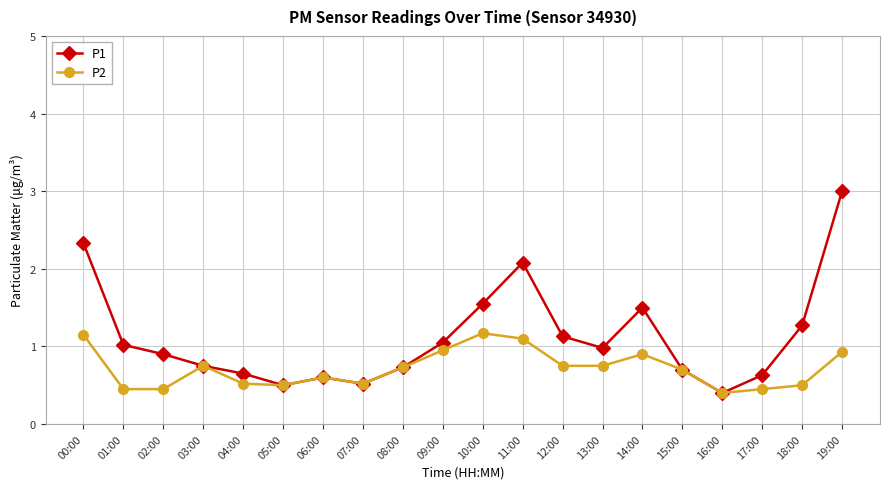

Rank the series by their average value, from lowest to highest.

P2, P1